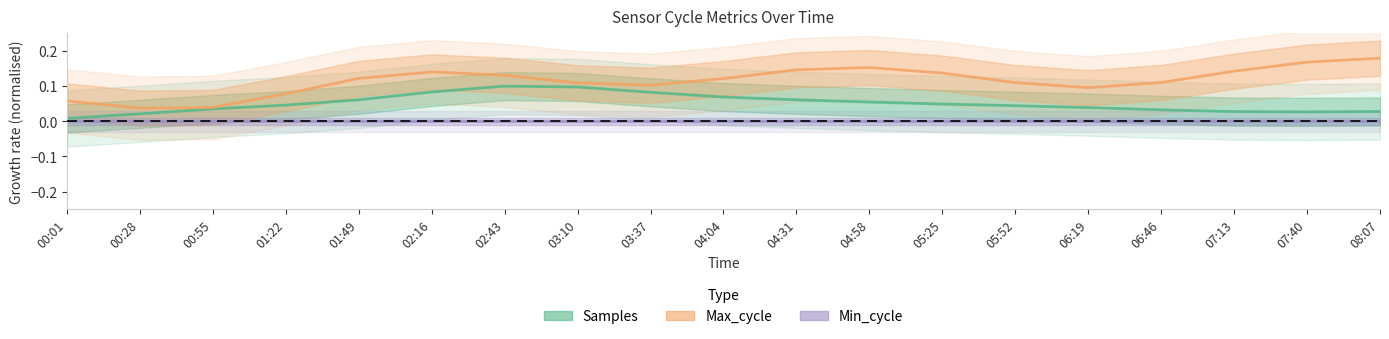

Which series has the largest range (max minus min)?

Max_cycle